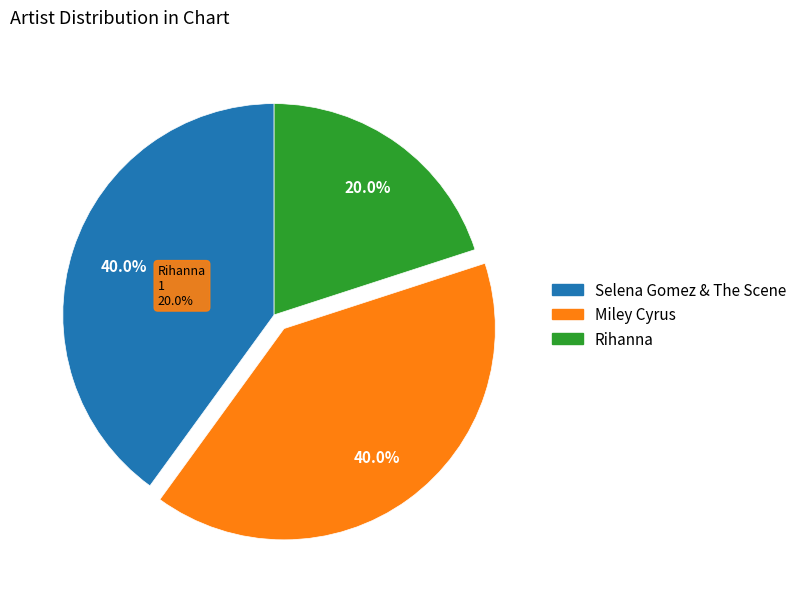

Which slice is the smallest?

Rihanna